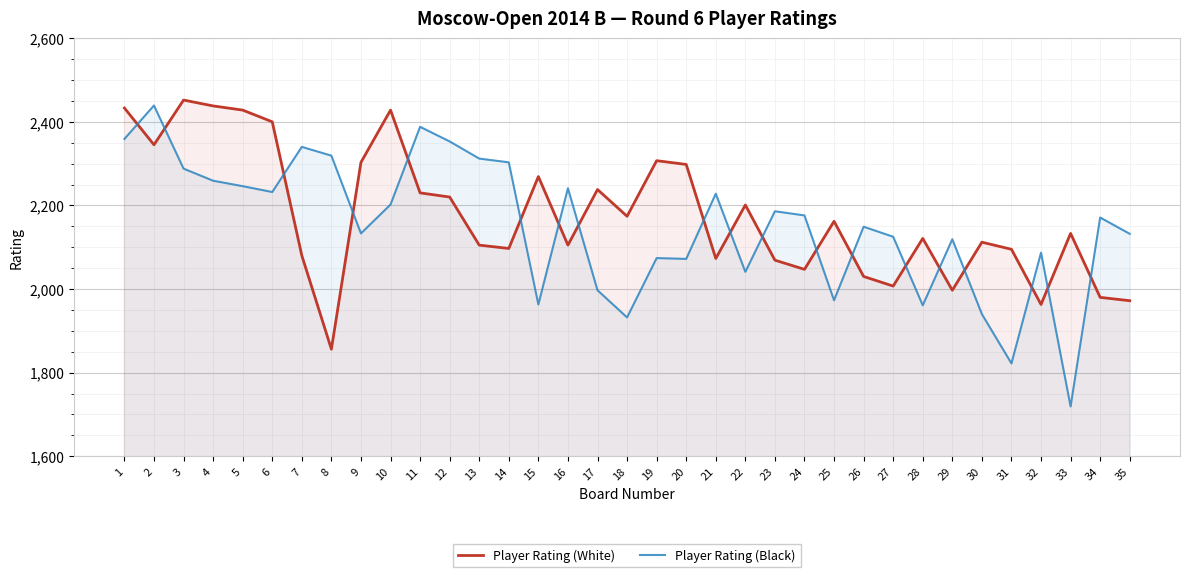

How many distinct data groups are displayed?

2